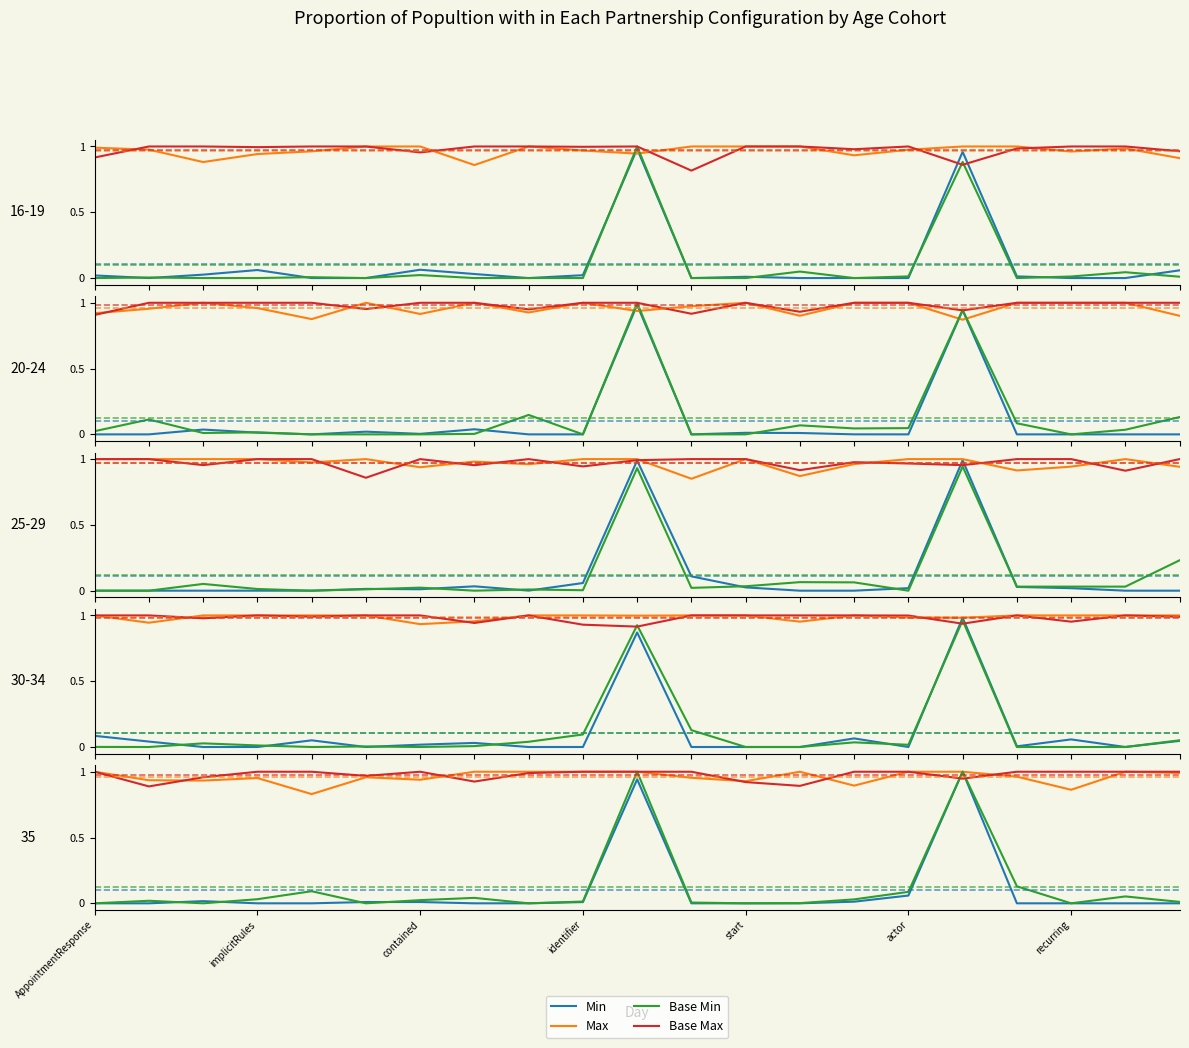

What is the label of the 8th point from the left?

7